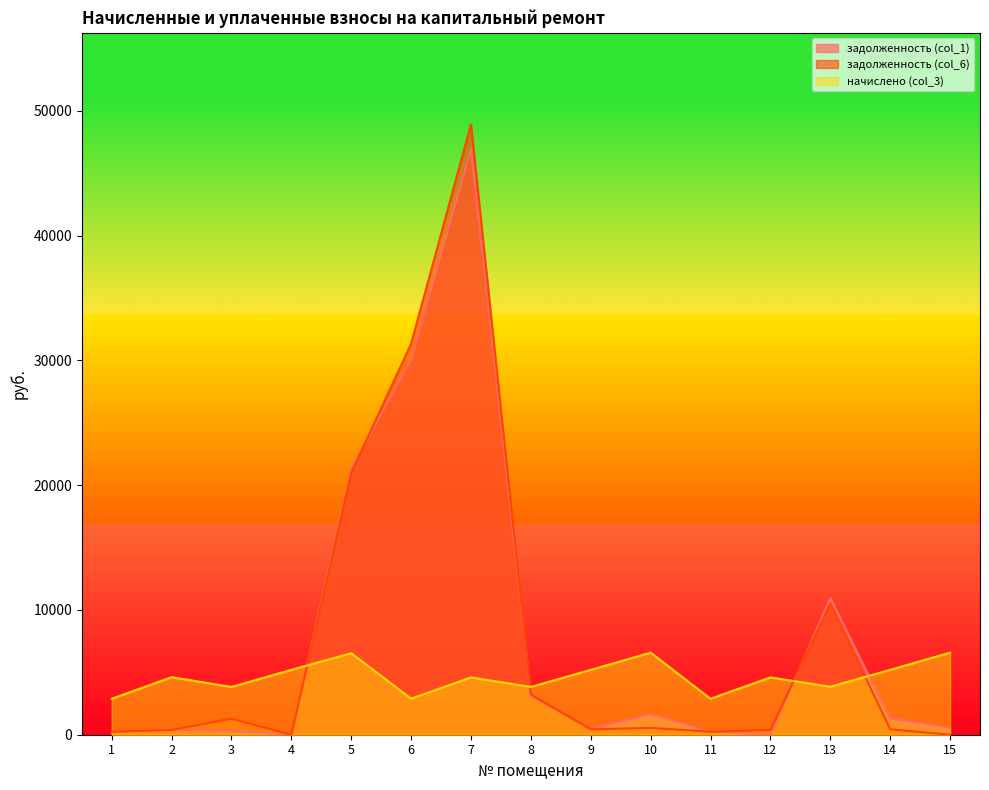

True or false: начислено (col_3) has more than 0 interior local peaks.

True